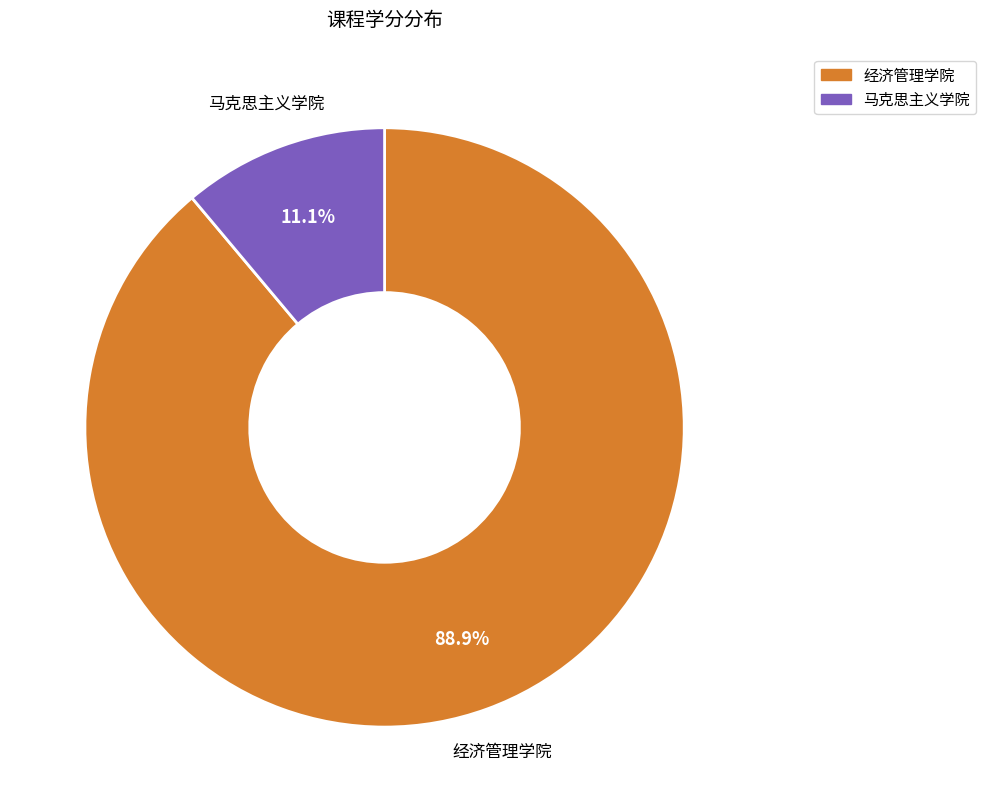

To the nearest percent, what is the difference between the largest and smallest slice percentages?

78%